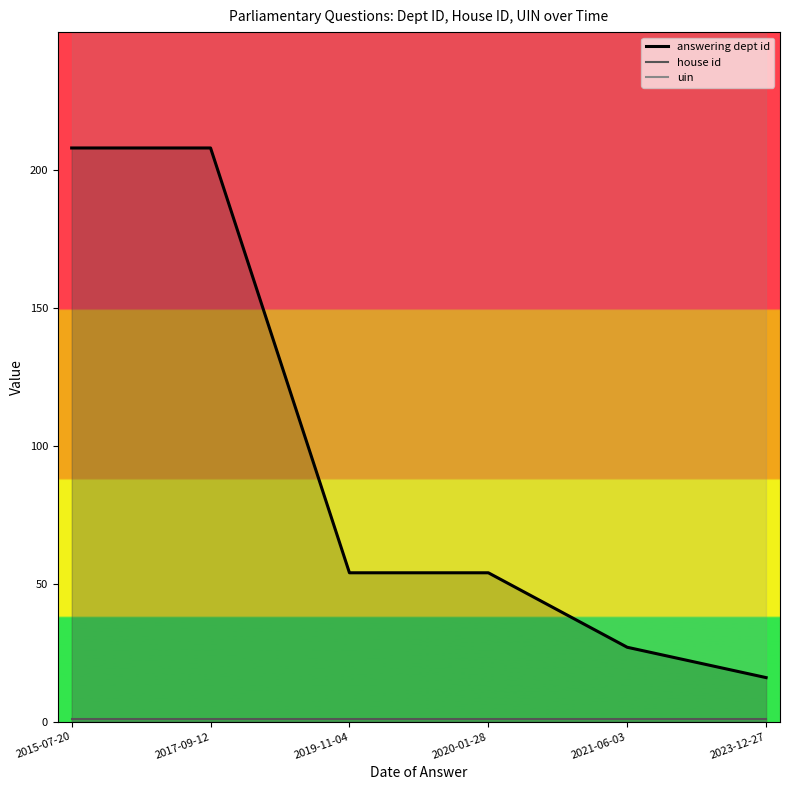

True or false: house id and answering dept id intersect in this chart.

False